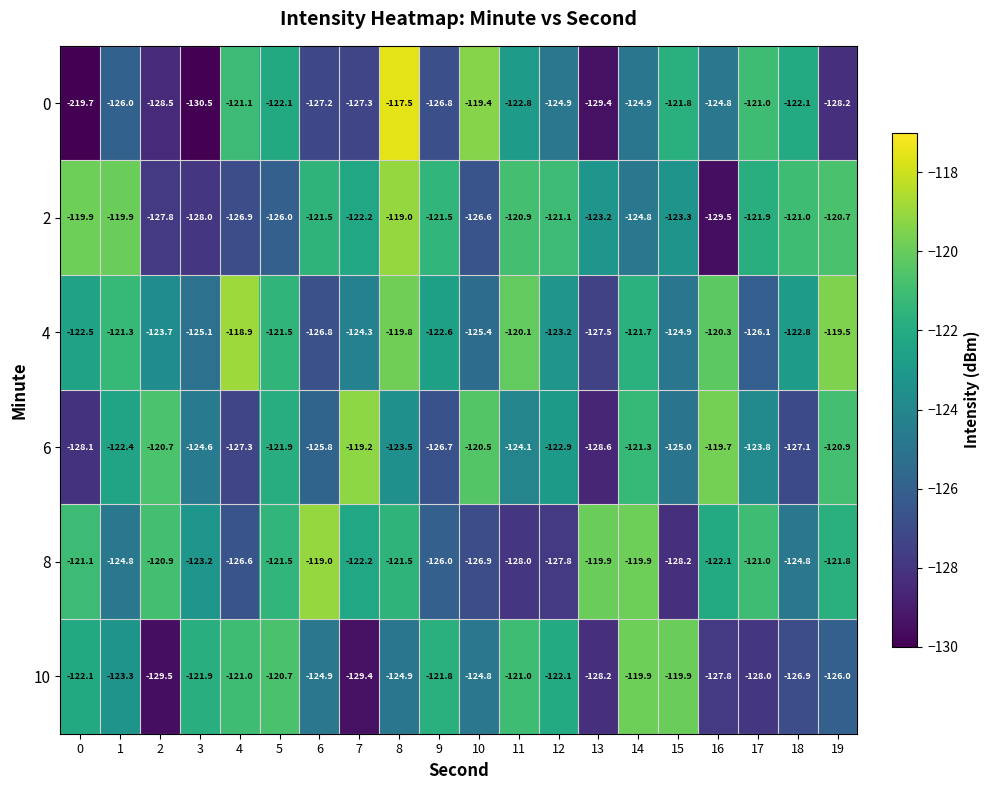

Between 11 and 14, which series saw the biggest shift?

8